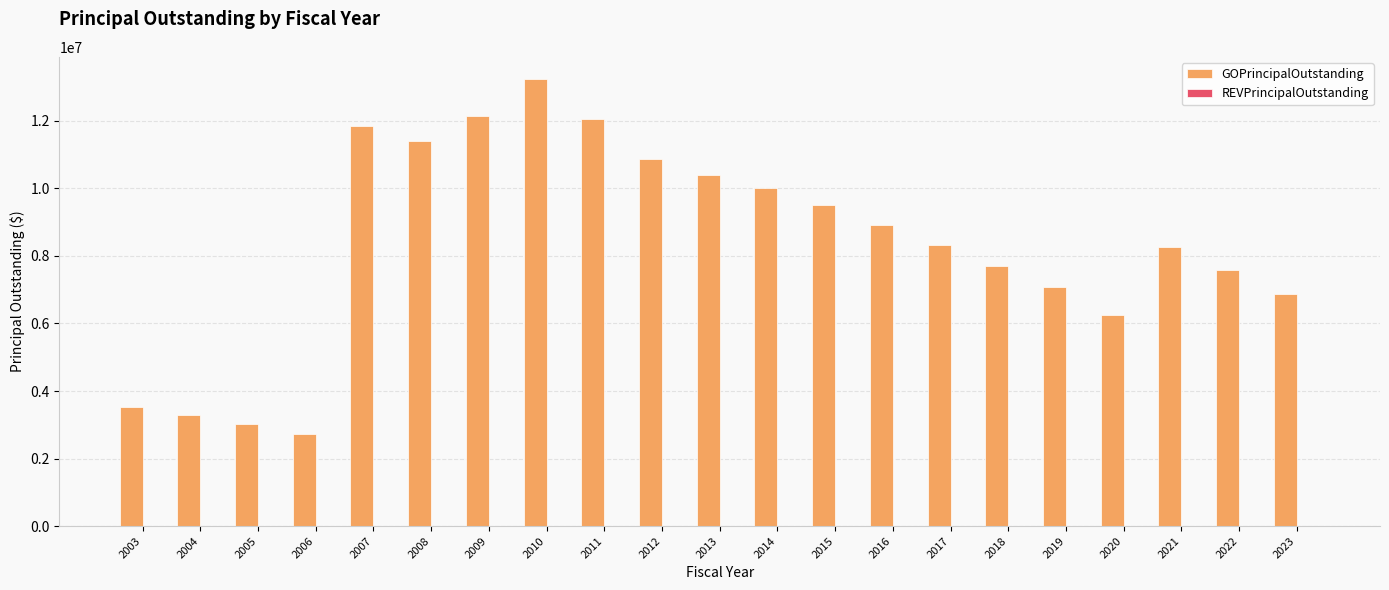

How many bars are there in total?

21